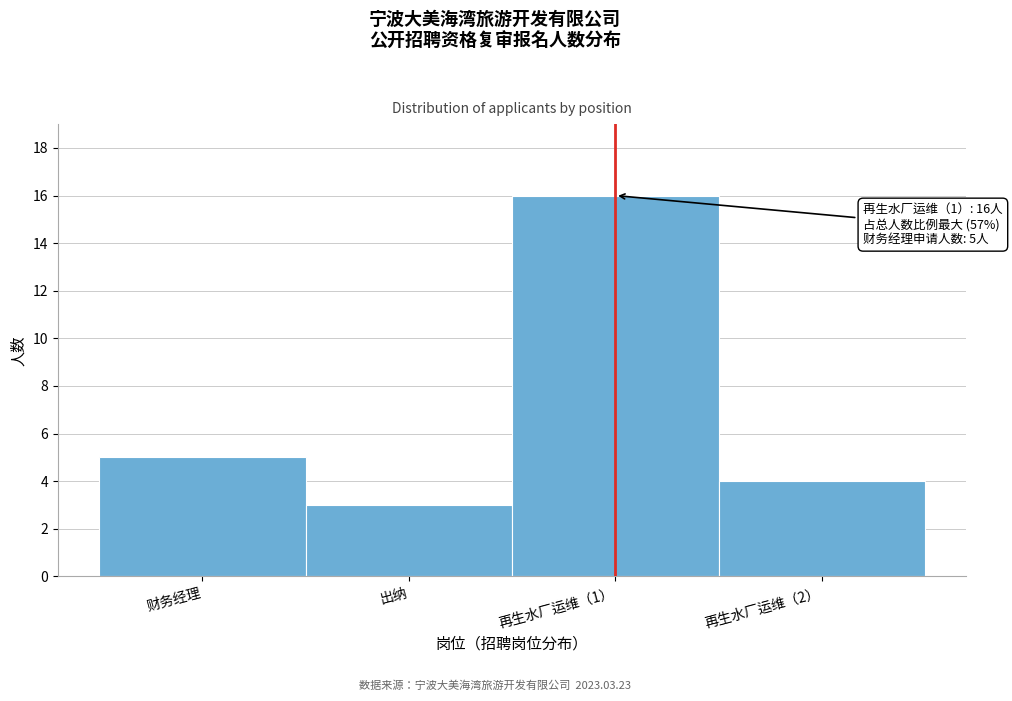

Reading left to right, what are all the values shown in this chart?

财务经理=5	出纳=3	再生水厂运维（1）=16	再生水厂运维（2）=4